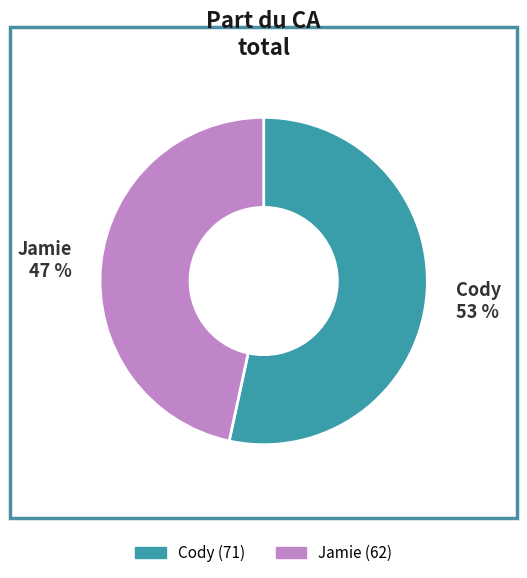

What percentage is the Cody slice, to the nearest percent?

53%